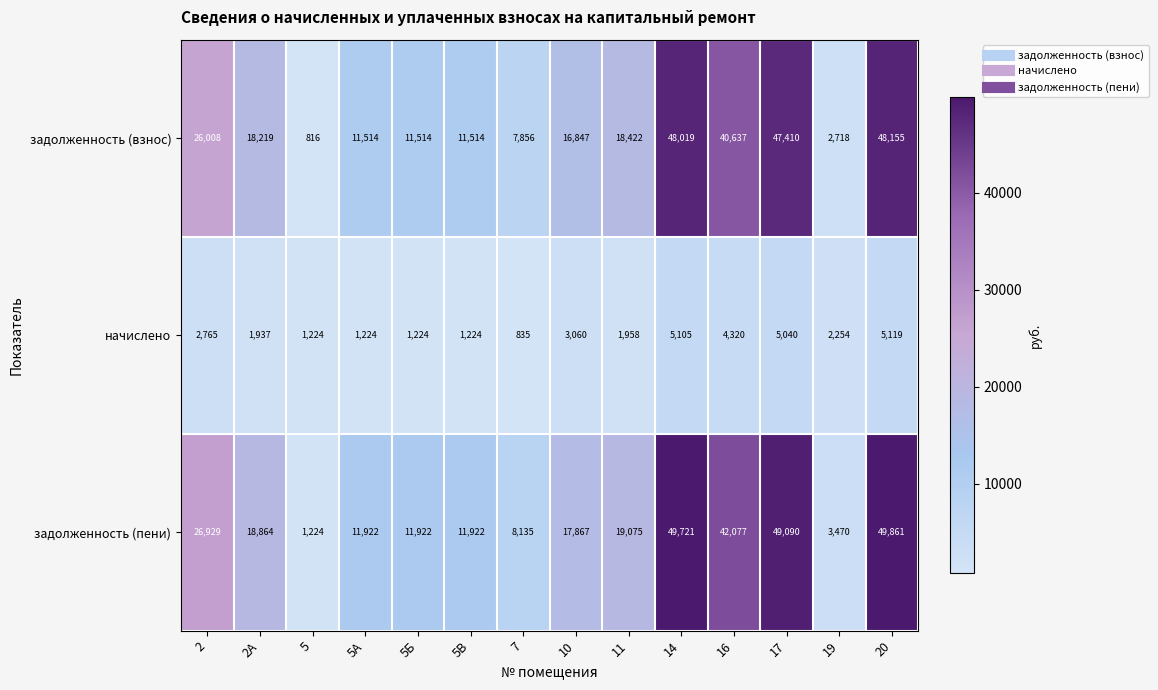

How many series are shown in this chart?

3